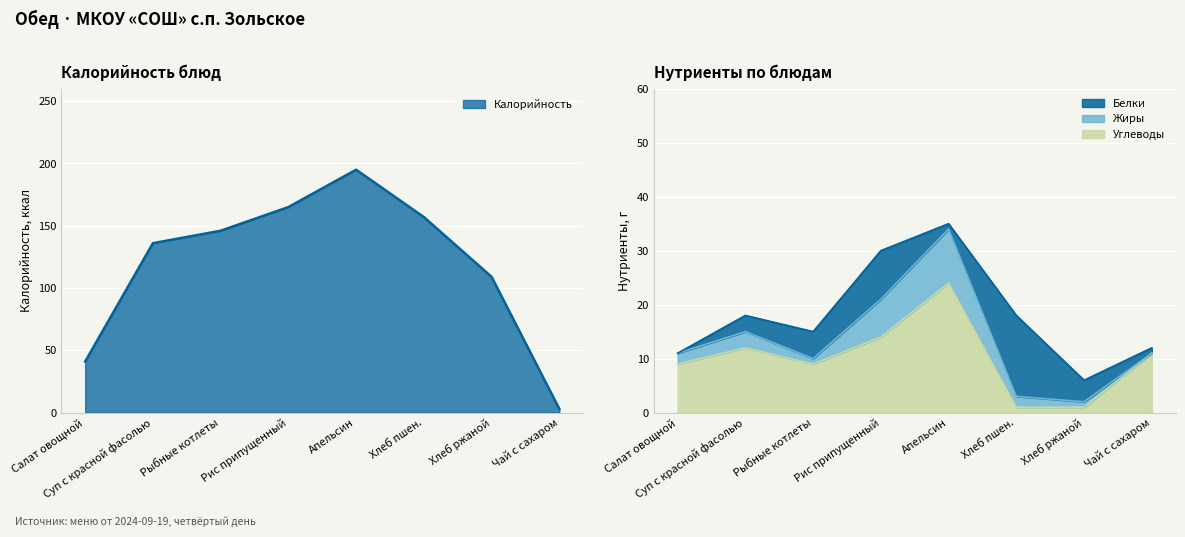

What is the lowest value of the Калорийность series?

3